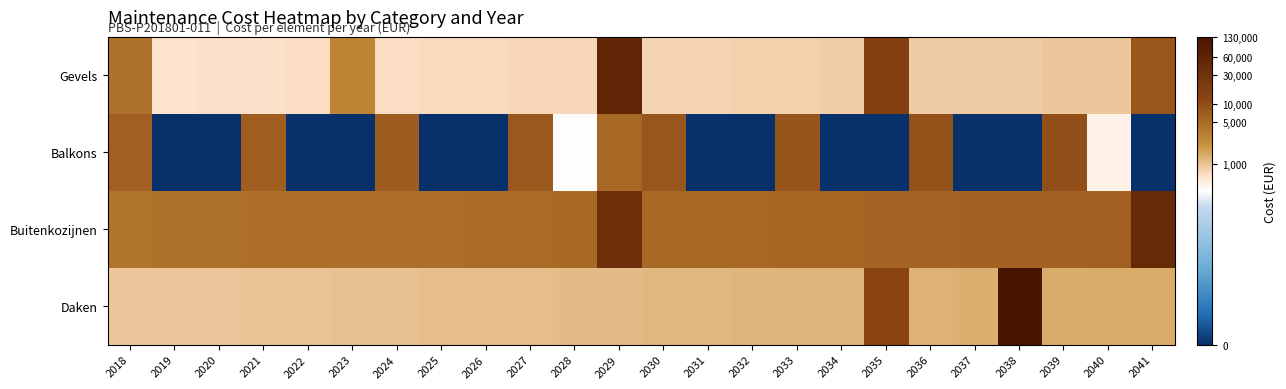

Reading left to right, transcribe all the data shown in this chart.

Gevels: 2018=8.3	2019=6.4	2020=6.4	2021=6.5	2022=6.5	2023=7.9	2024=6.5	2025=6.5	2026=6.6	2027=6.6	2028=6.6	2029=10.9	2030=6.6	2031=6.7	2032=6.7	2033=6.7	2034=6.7	2035=9.7	2036=6.8	2037=6.8	2038=6.8	2039=6.8	2040=6.8	2041=9.0
Balkons: 2018=8.8	2019=0.0	2020=0.0	2021=8.8	2022=0.0	2023=0.0	2024=8.9	2025=0.0	2026=0.0	2027=8.9	2028=5.9	2029=8.6	2030=9.0	2031=0.0	2032=0.0	2033=9.1	2034=0.0	2035=0.0	2036=9.1	2037=0.0	2038=0.0	2039=9.2	2040=6.2	2041=0.0
Buitenkozijnen: 2018=8.3	2019=8.3	2020=8.4	2021=8.4	2022=8.4	2023=8.4	2024=8.4	2025=8.5	2026=8.5	2027=8.5	2028=8.5	2029=10.5	2030=8.6	2031=8.6	2032=8.6	2033=8.6	2034=8.6	2035=8.7	2036=8.7	2037=8.7	2038=8.7	2039=8.7	2040=8.8	2041=10.7
Daken: 2018=6.8	2019=6.8	2020=6.9	2021=6.9	2022=6.9	2023=6.9	2024=6.9	2025=7.0	2026=7.0	2027=7.0	2028=7.0	2029=7.0	2030=7.0	2031=7.1	2032=7.1	2033=7.1	2034=7.1	2035=9.5	2036=7.2	2037=7.2	2038=11.8	2039=7.2	2040=7.2	2041=7.3